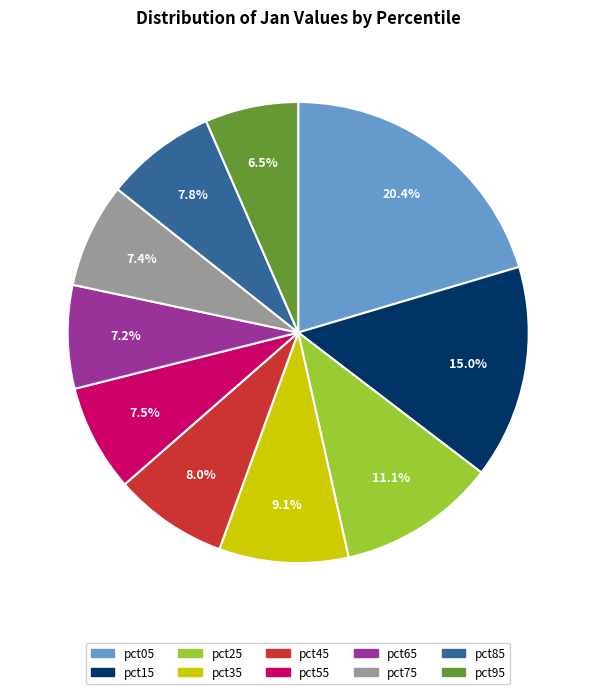

To the nearest percent, what percentage of the pie is pct65?

7%